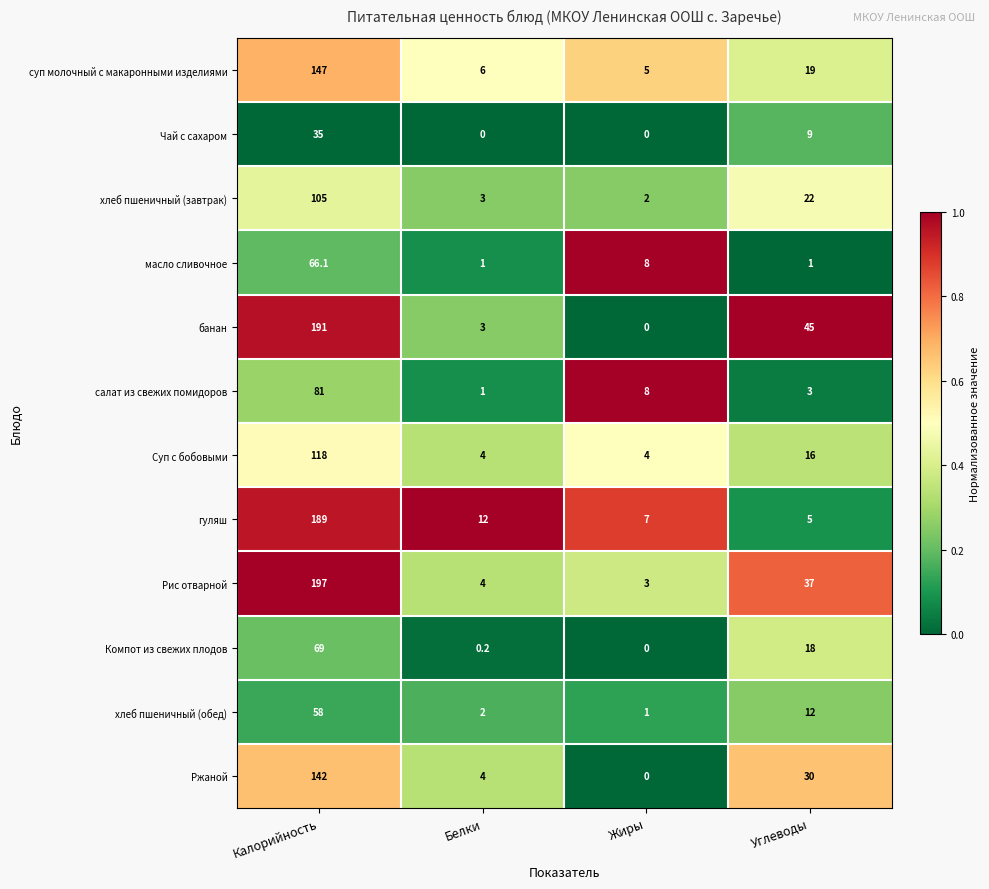

The масло сливочное series shows 1.0 at Углеводы. True or false?

True